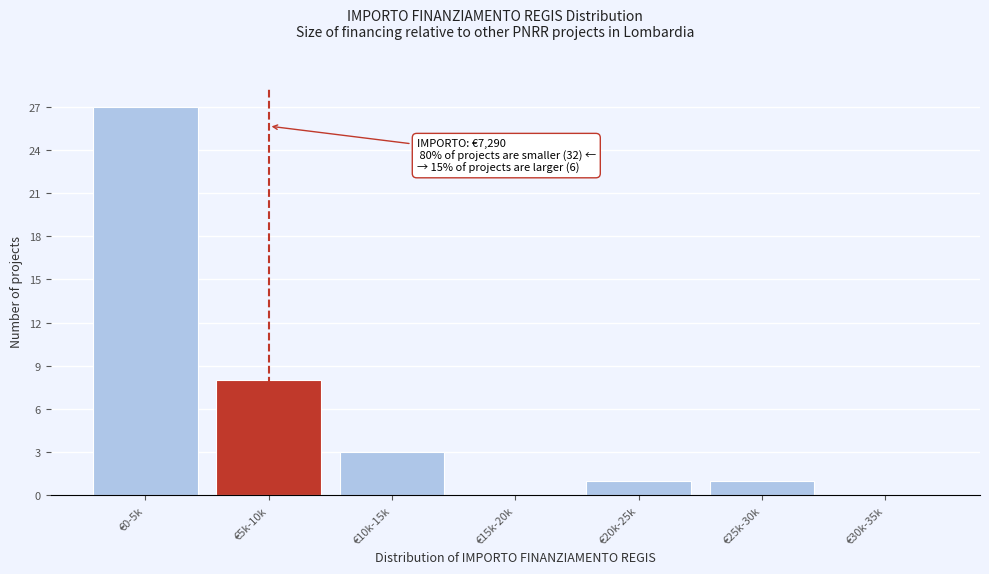

Reading left to right, extract all data points from this chart.

€0-5k=27	€5k-10k=8	€10k-15k=3	€15k-20k=0	€20k-25k=1	€25k-30k=1	€30k-35k=0